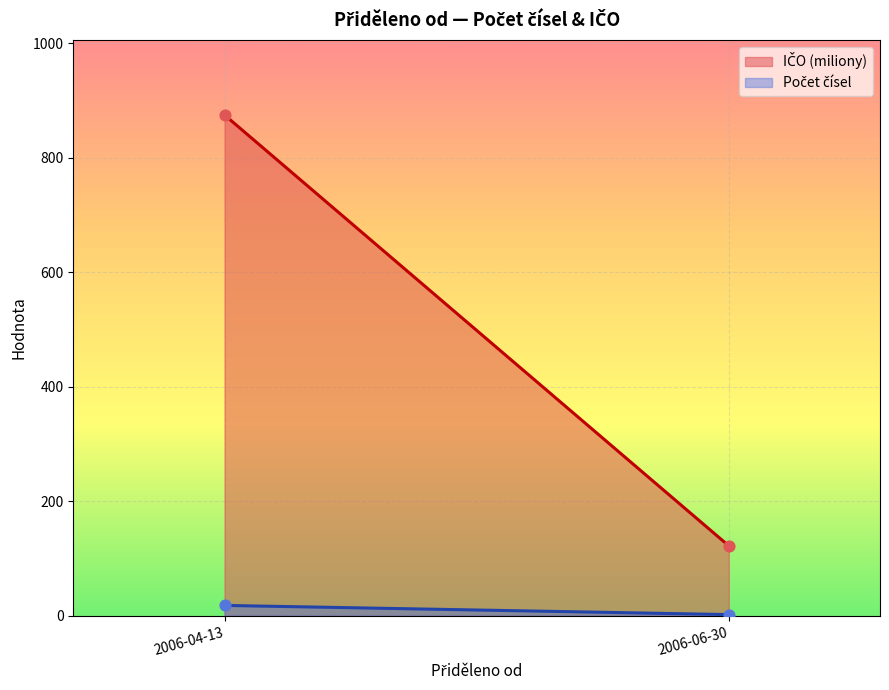

At how many categories does at least one series exceed 589?

1